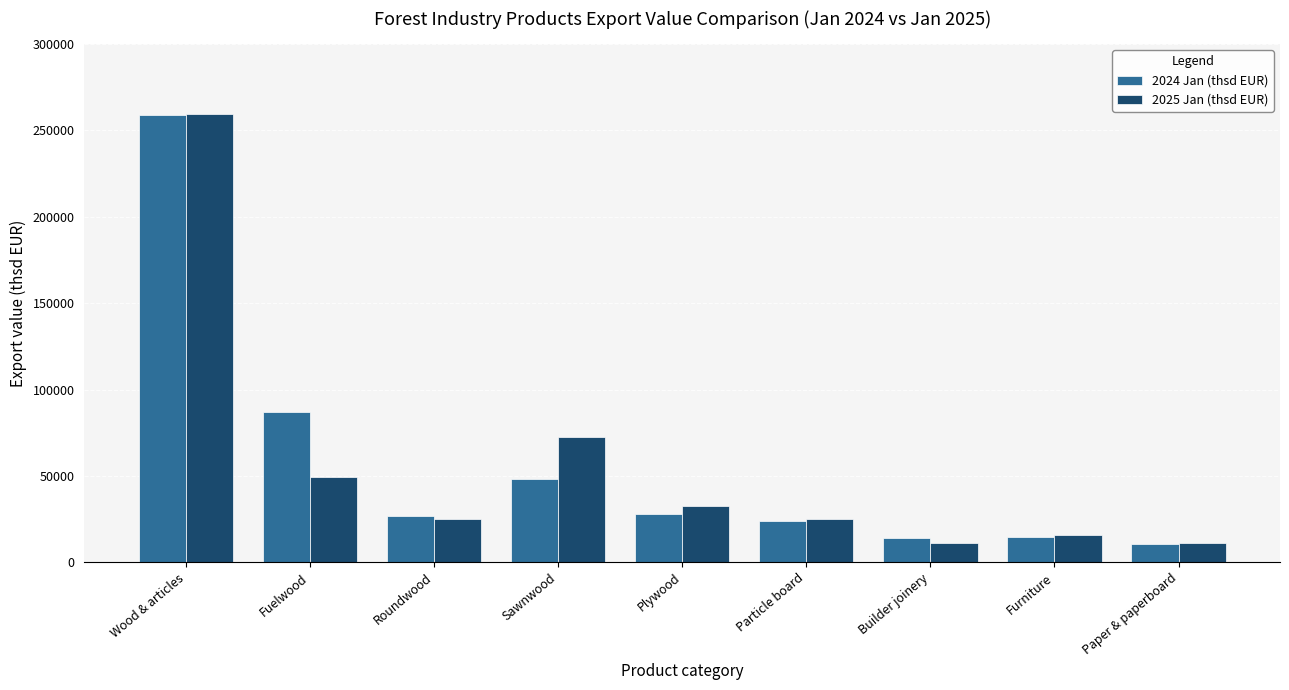

At how many categories does at least one series exceed 188820?

1